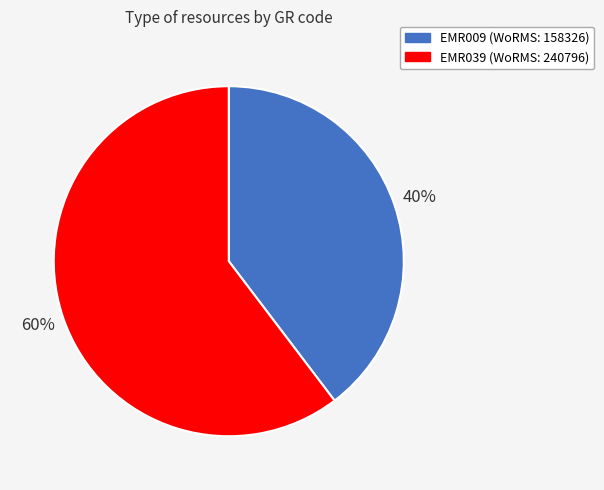

Which slice is the smallest?

EMR009